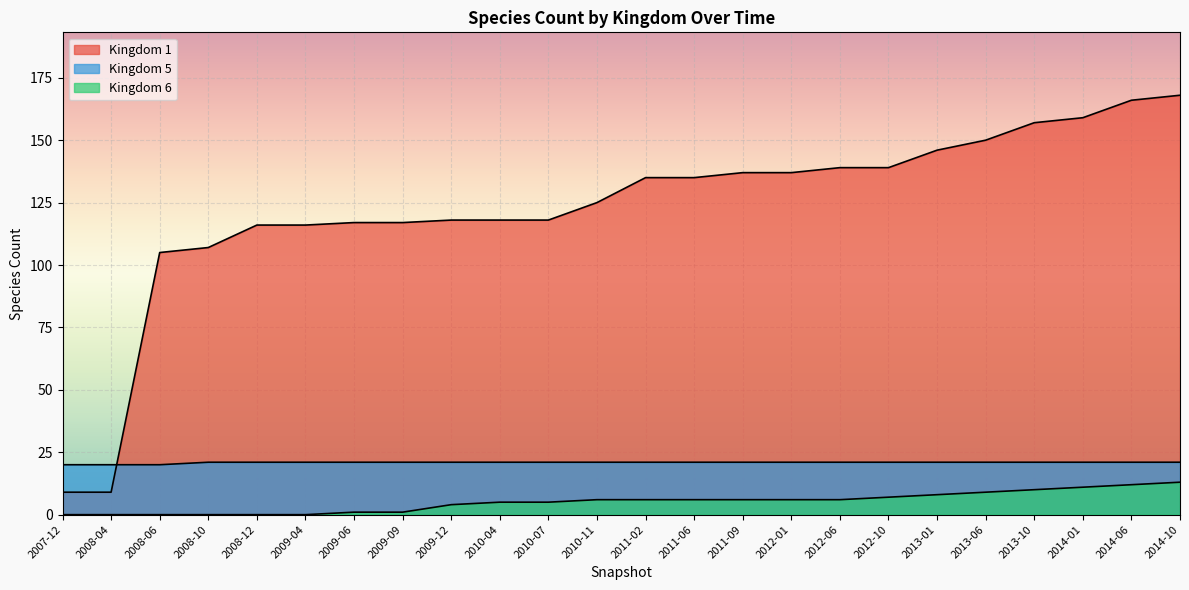

Reading left to right, transcribe all the data shown in this chart.

Kingdom 1: 2007-12=9	2008-04=9	2008-06=105	2008-10=107	2008-12=116	2009-04=116	2009-06=117	2009-09=117	2009-12=118	2010-04=118	2010-07=118	2010-11=125	2011-02=135	2011-06=135	2011-09=137	2012-01=137	2012-06=139	2012-10=139	2013-01=146	2013-06=150	2013-10=157	2014-01=159	2014-06=166	2014-10=168
Kingdom 5: 2007-12=20	2008-04=20	2008-06=20	2008-10=21	2008-12=21	2009-04=21	2009-06=21	2009-09=21	2009-12=21	2010-04=21	2010-07=21	2010-11=21	2011-02=21	2011-06=21	2011-09=21	2012-01=21	2012-06=21	2012-10=21	2013-01=21	2013-06=21	2013-10=21	2014-01=21	2014-06=21	2014-10=21
Kingdom 6: 2007-12=0	2008-04=0	2008-06=0	2008-10=0	2008-12=0	2009-04=0	2009-06=1	2009-09=1	2009-12=4	2010-04=5	2010-07=5	2010-11=6	2011-02=6	2011-06=6	2011-09=6	2012-01=6	2012-06=6	2012-10=7	2013-01=8	2013-06=9	2013-10=10	2014-01=11	2014-06=12	2014-10=13